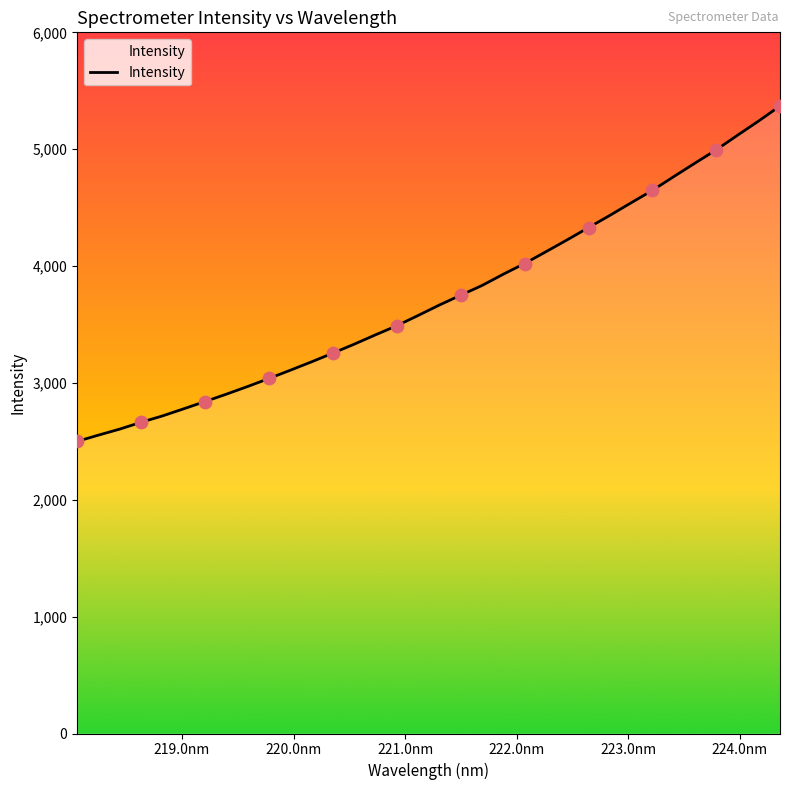

What is the difference between the maximum and minimum values?

2870.0